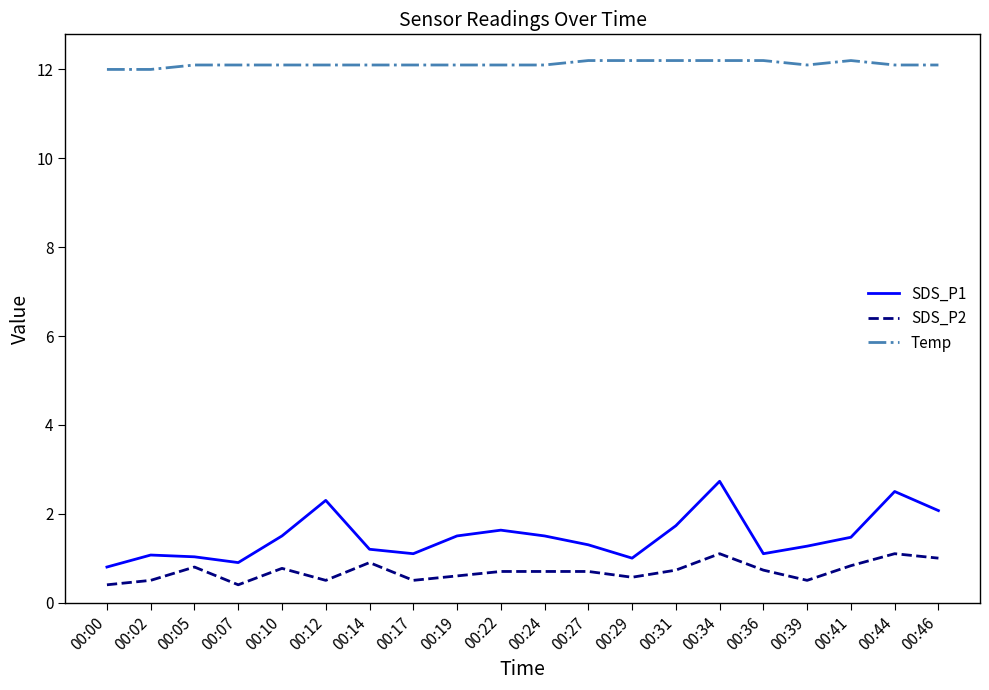

Which series has the widest spread of values?

SDS_P1